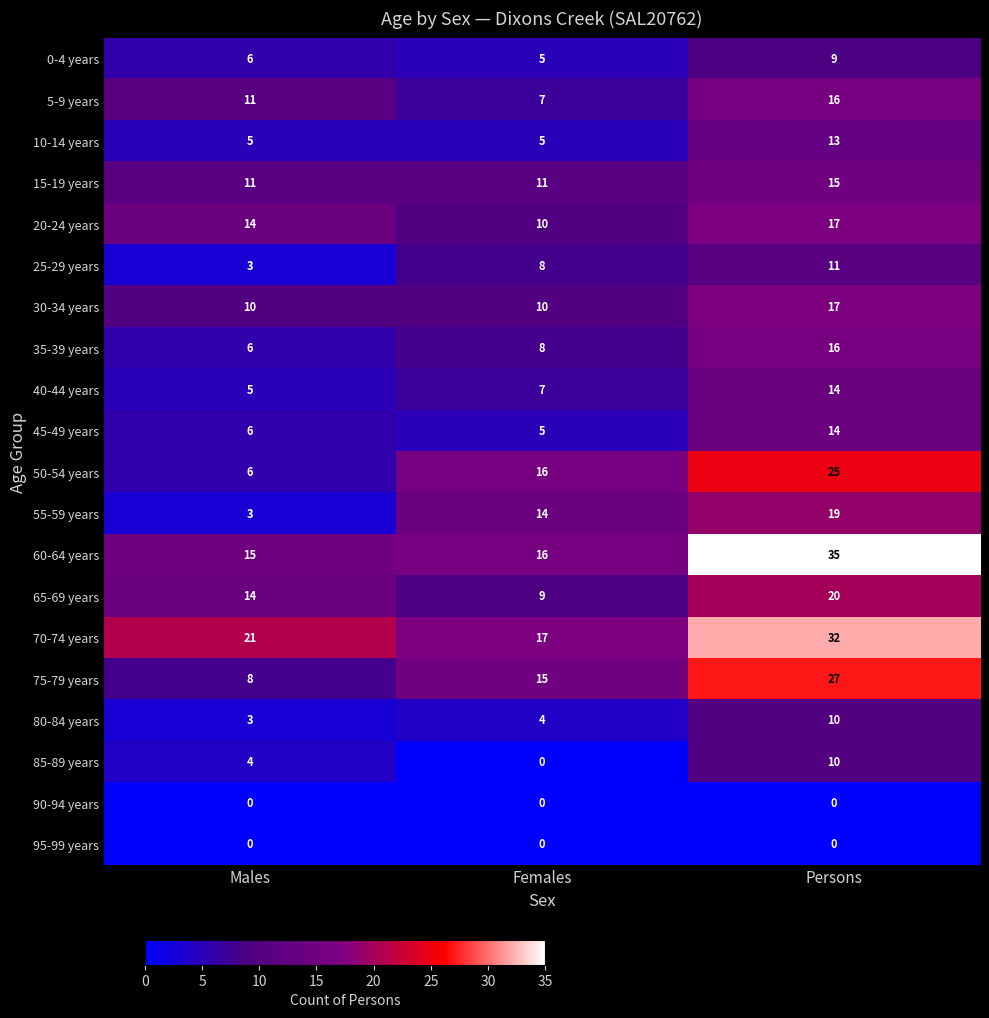

The value of 35-39 years at Persons is 3. True or false?

False